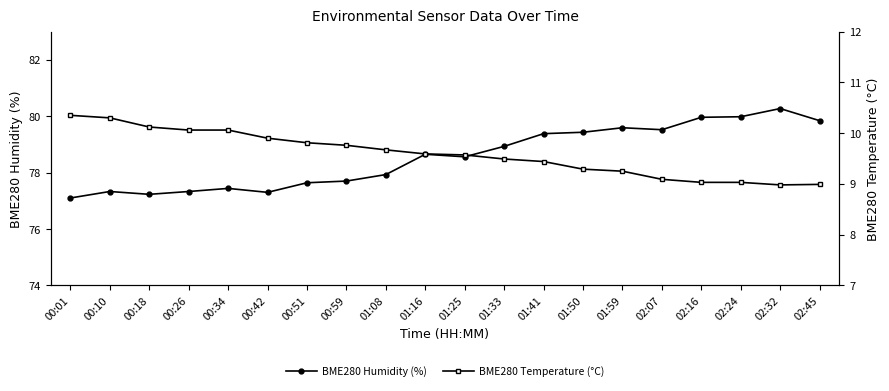

What is the spread (max minus min) of values at 01:16?

69.1